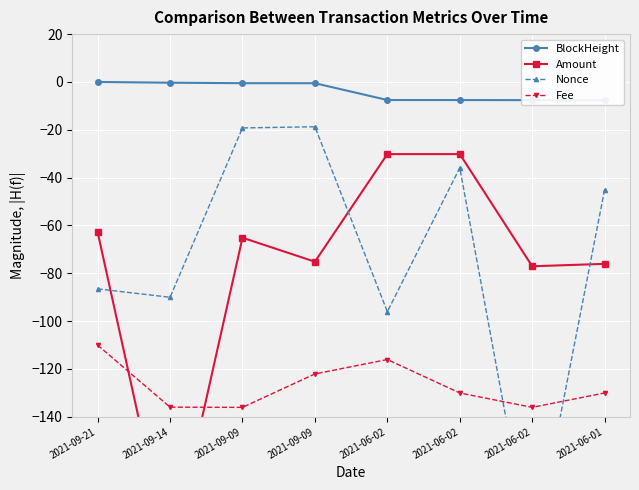

Which series changed the most between 2021-09-21 and 2021-09-09?

Nonce